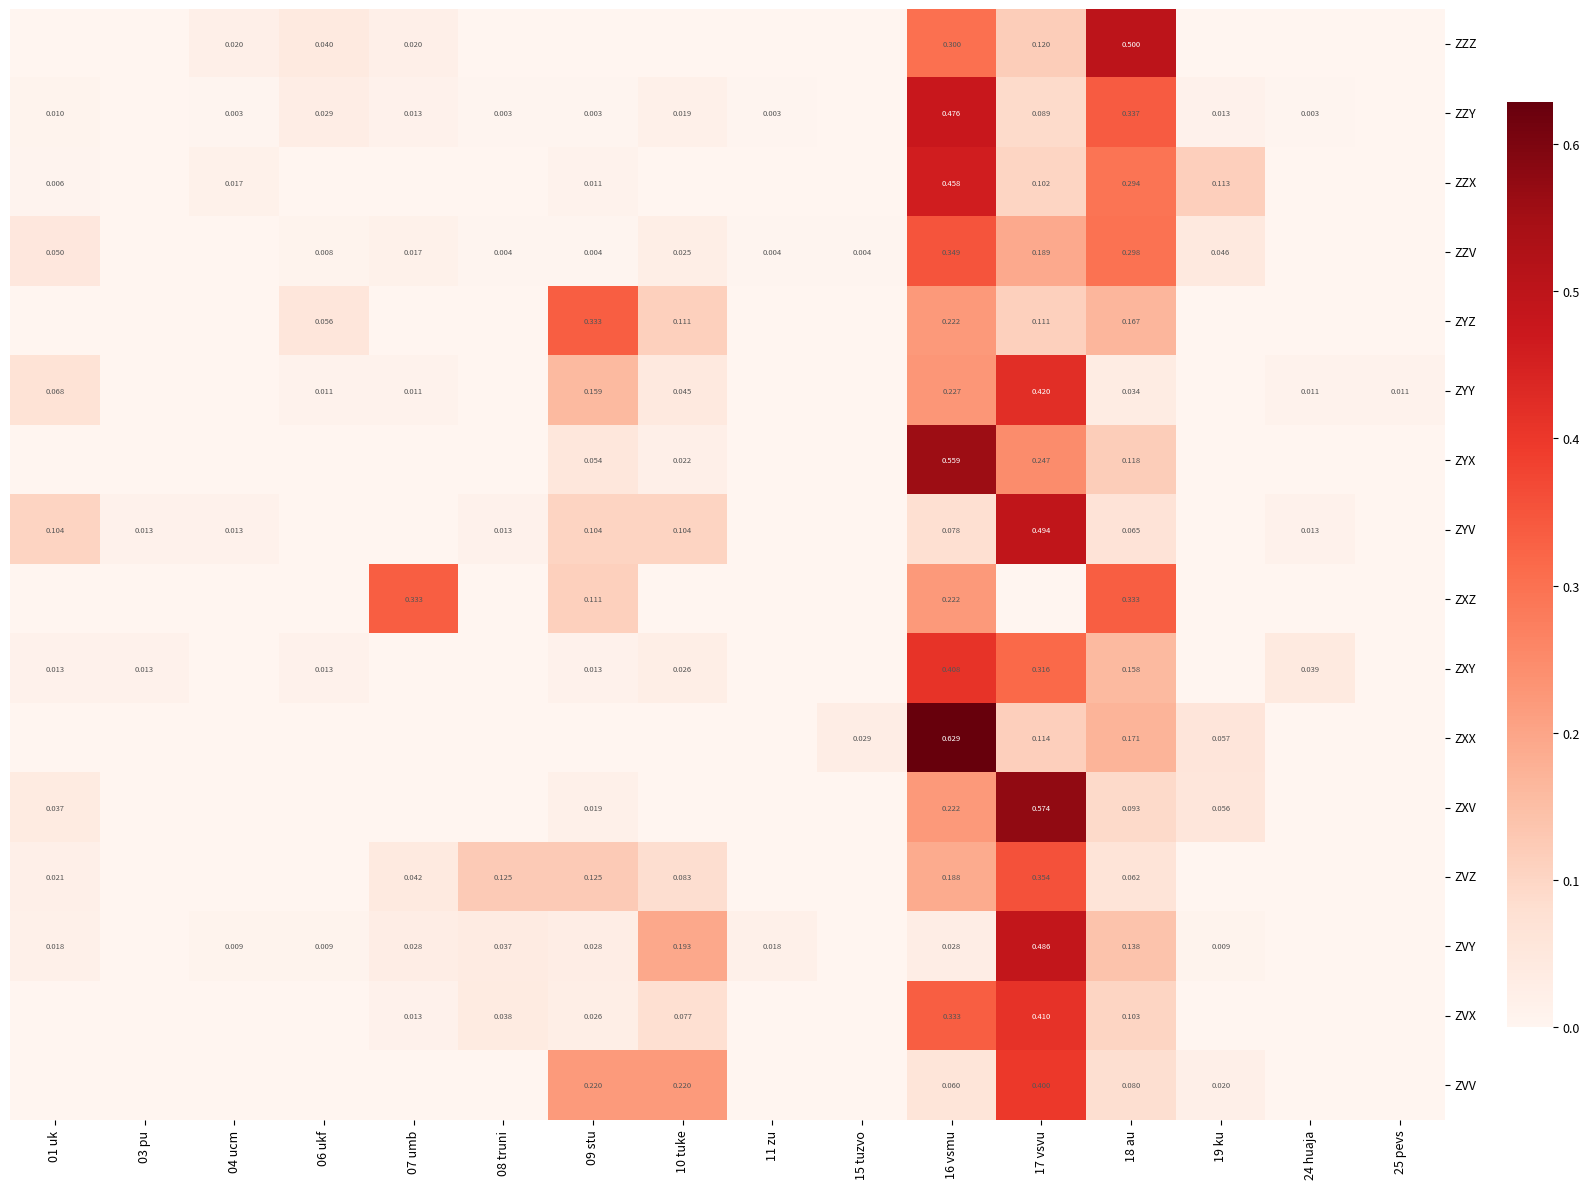

At how many categories does at least one series exceed 0?

16